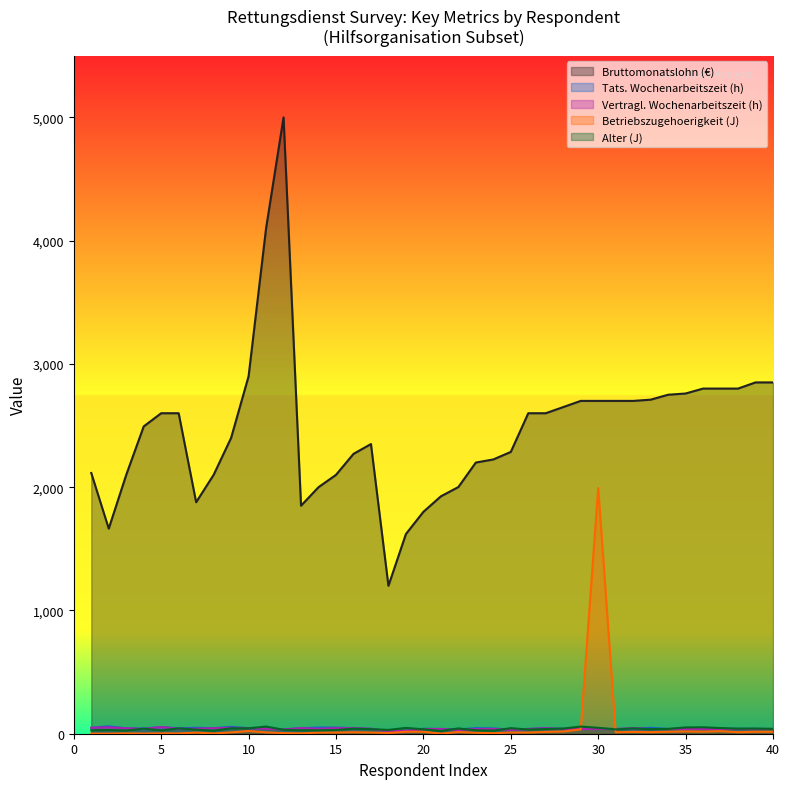

At how many categories does at least one series exceed 3025?

2